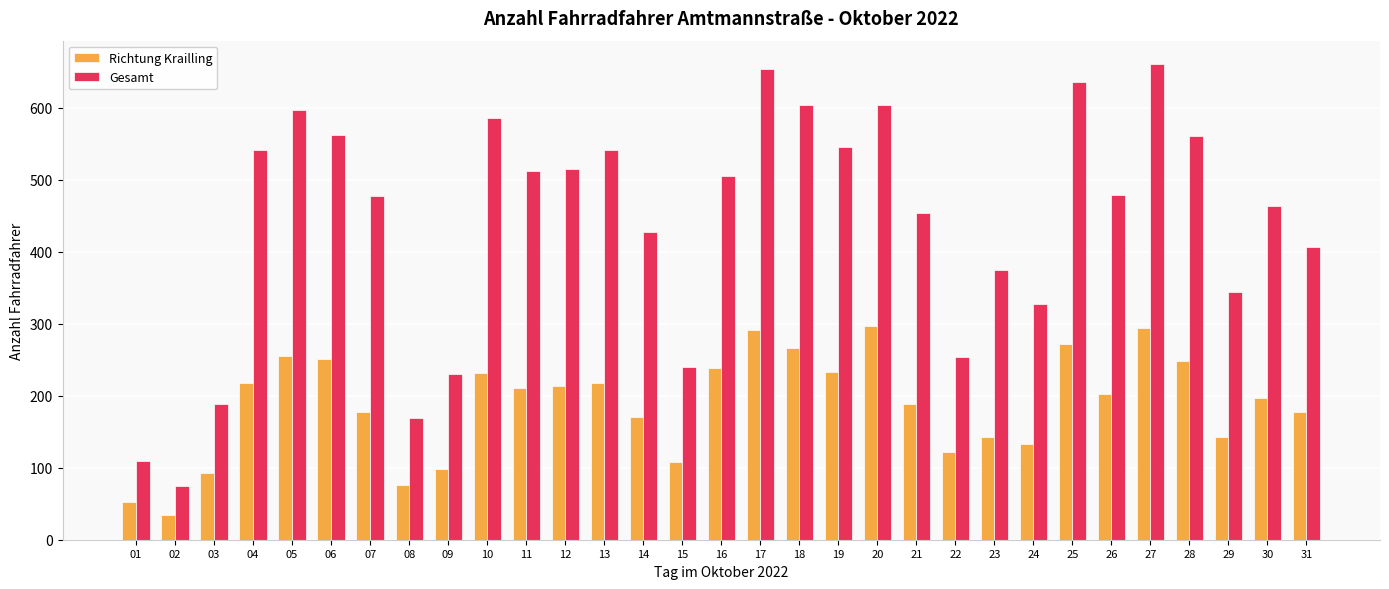

At which label is Gesamt closest to 367?

23